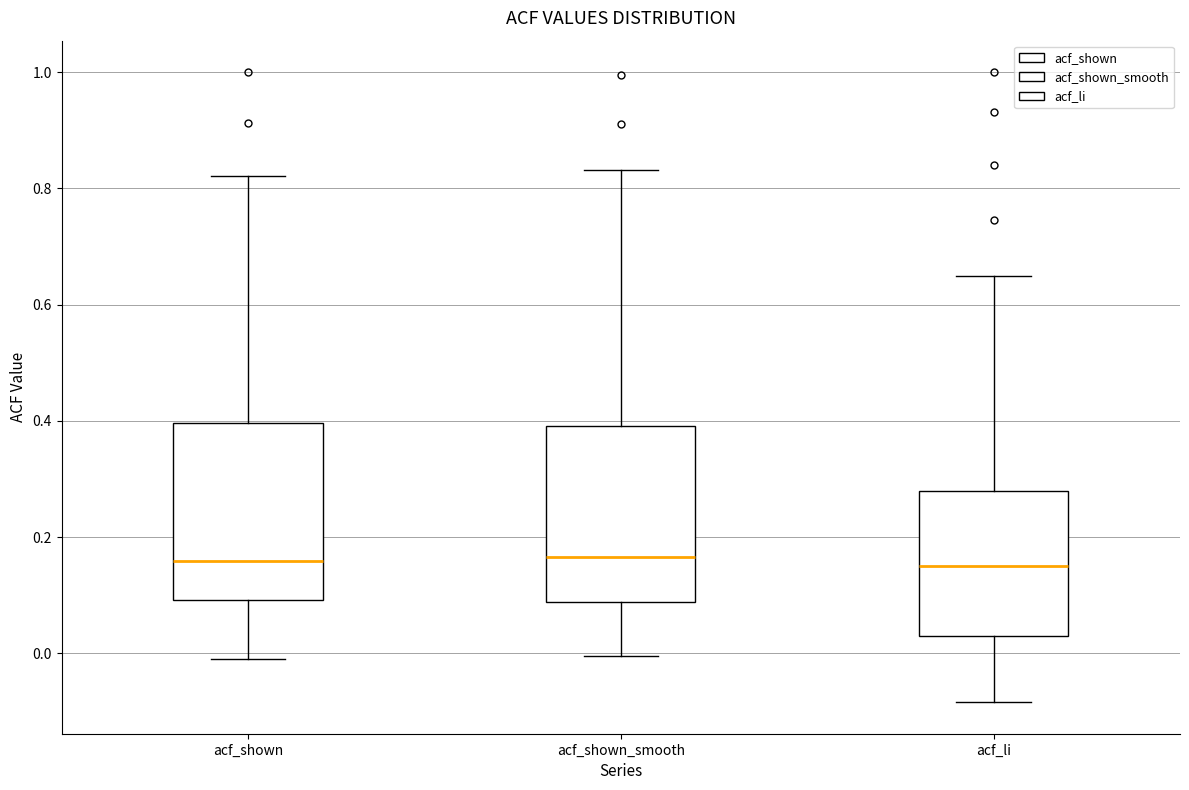

Reading left to right, transcribe this box plot: for each box, give where its median line is, the range the box spans, and where its two whiskers end, as read against the y-axis. The values are not printed on the chart, so give them approximately, as read against the axis.

acf_shown: median 0.16, box 0.10 to 0.40, whiskers 0.00 to 0.82
acf_shown_smooth: median 0.16, box 0.08 to 0.40, whiskers 0.00 to 0.84
acf_li: median 0.16, box 0.02 to 0.28, whiskers -0.08 to 0.66